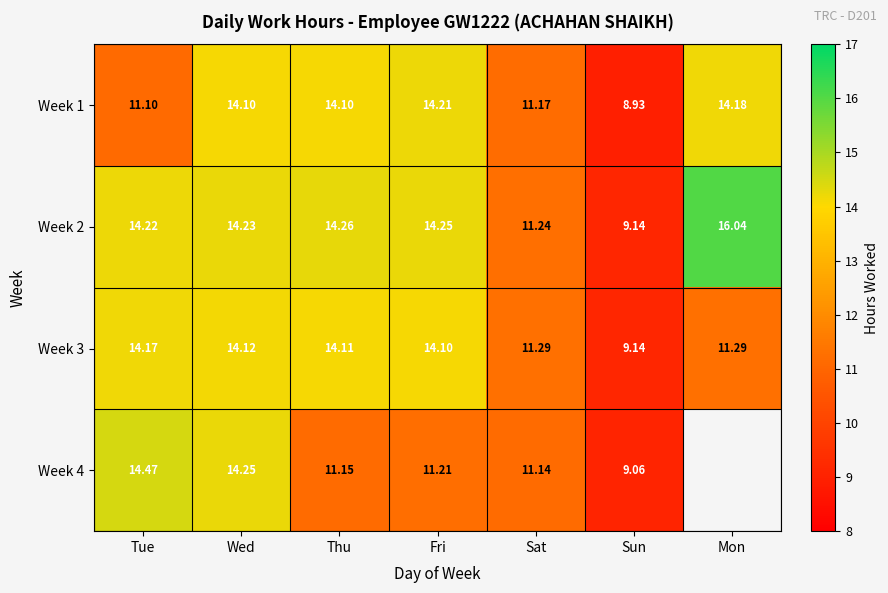

Which has a higher value, Tue or Fri?

Fri